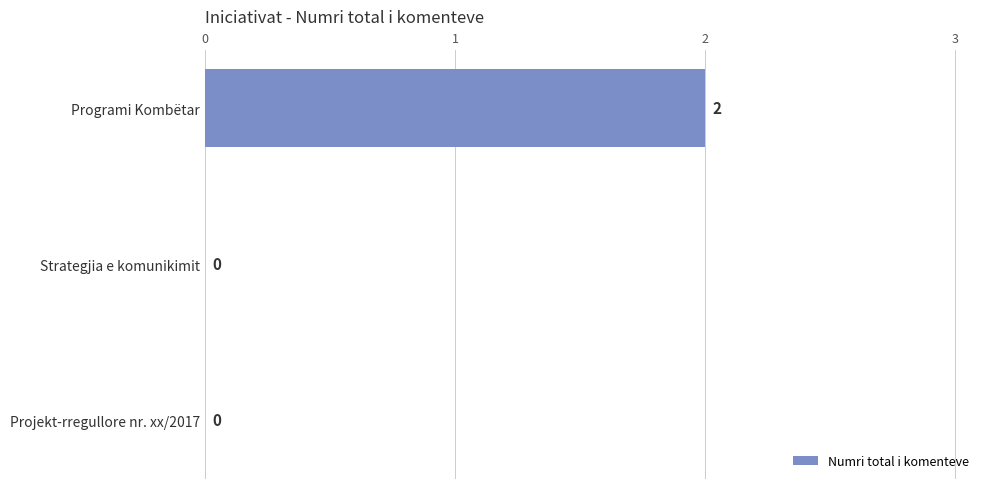

Between Programi Kombëtar and Strategjia e komunikimit, which is larger?

Programi Kombëtar